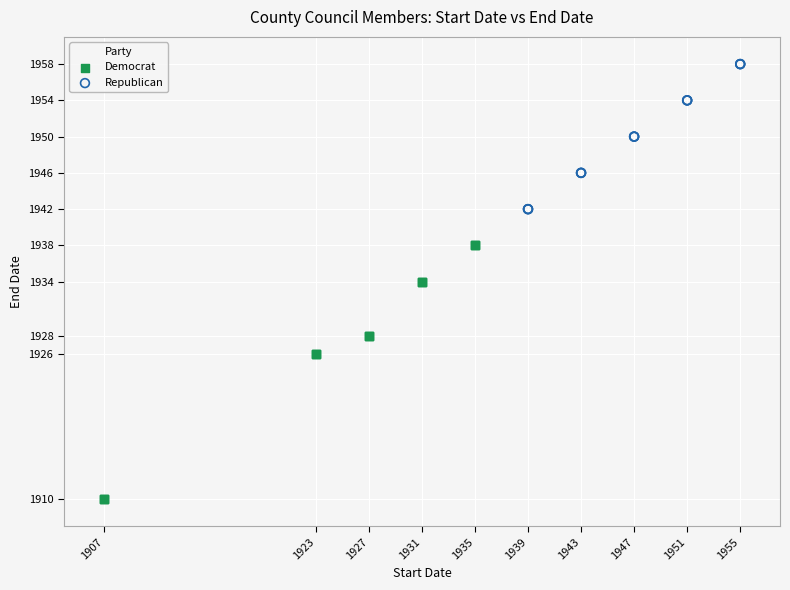

Which series has the widest spread of Y values?

Democrat